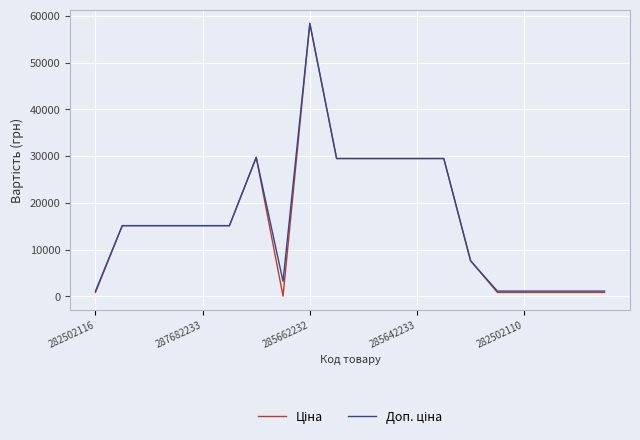

Rank the series by their average value, from highest to lowest.

Доп. ціна, Ціна